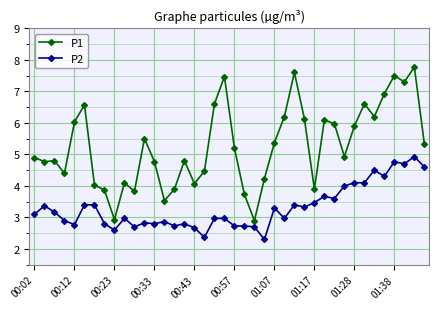

What is the difference between the maximum and second lowest values in the P1 series?

4.8